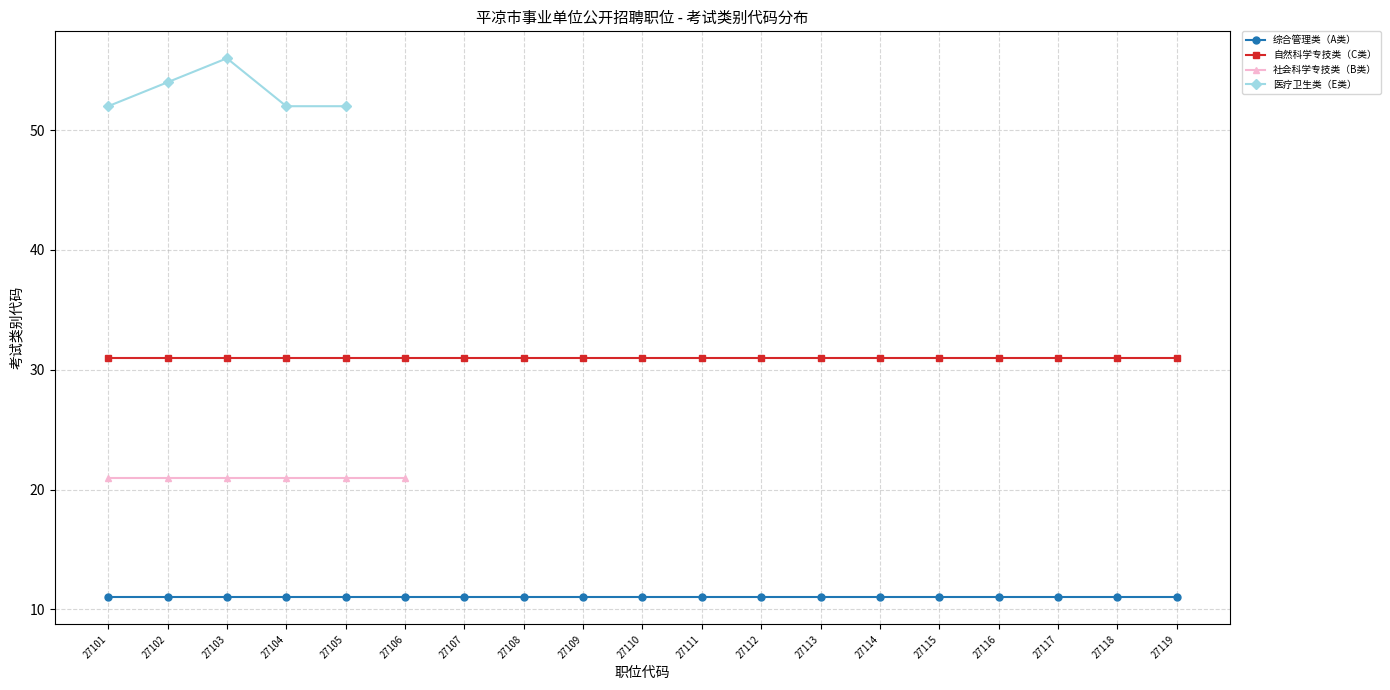

How many lines are shown in the chart?

4